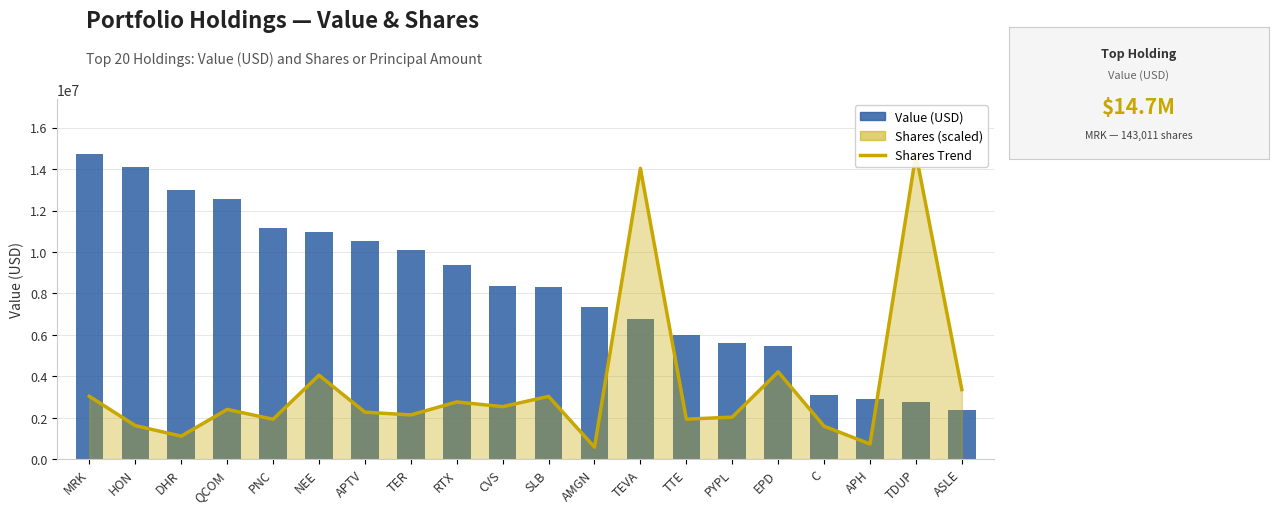

Read the Value (USD) value at CVS.

8346772.0